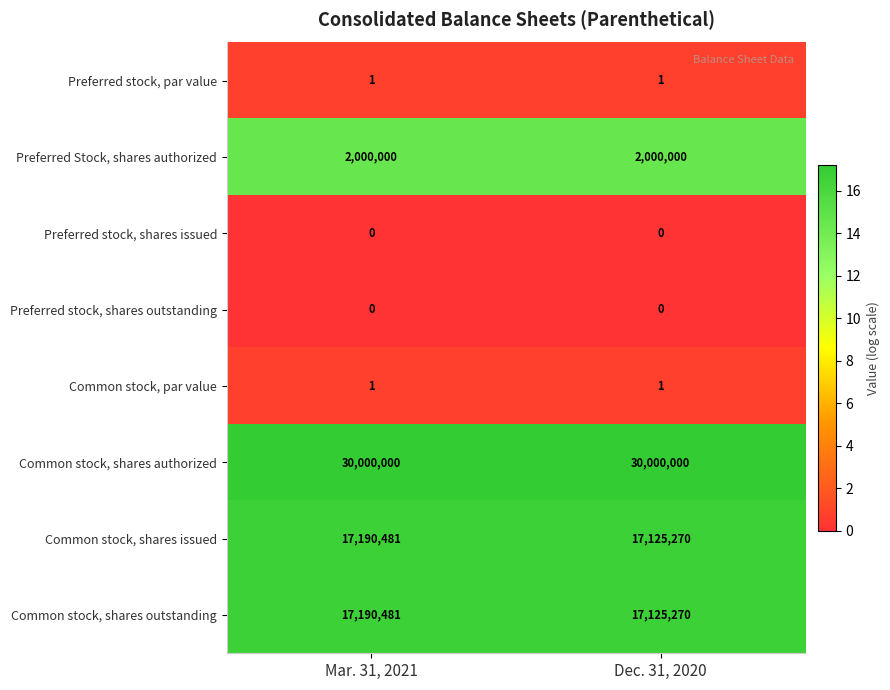

What is the difference between the Common stock, shares issued values at Dec. 31, 2020 and Mar. 31, 2021?

65211